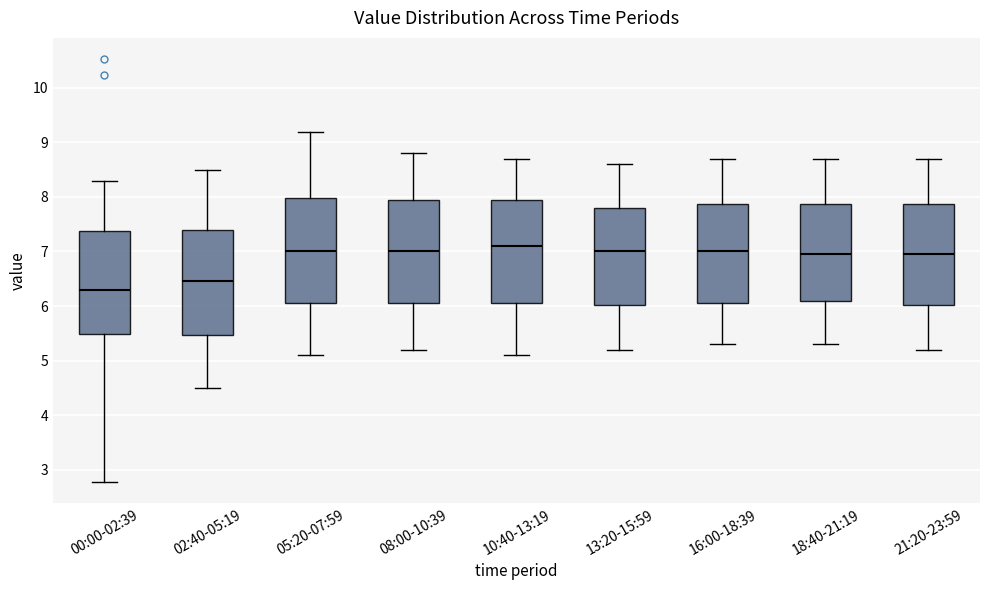

Where does the lower whisker of the box for 10:40-13:19 end on the y-axis? The values are not printed on the chart, so give them approximately, as read against the axis.

5.1